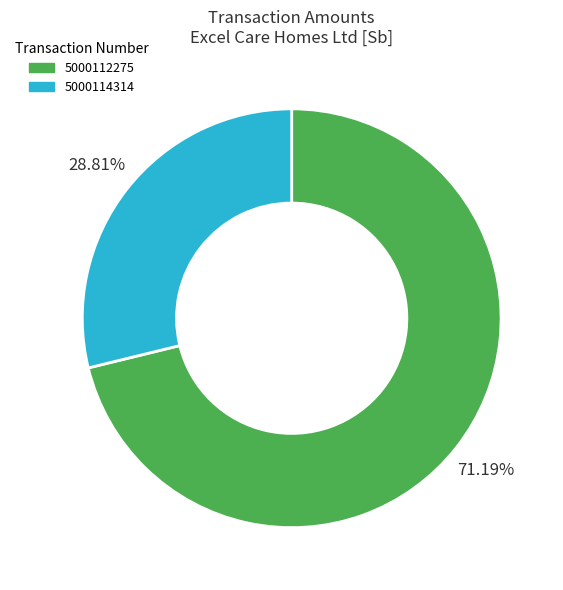

True or false: 5000112275 accounts for 80% of the total.

False